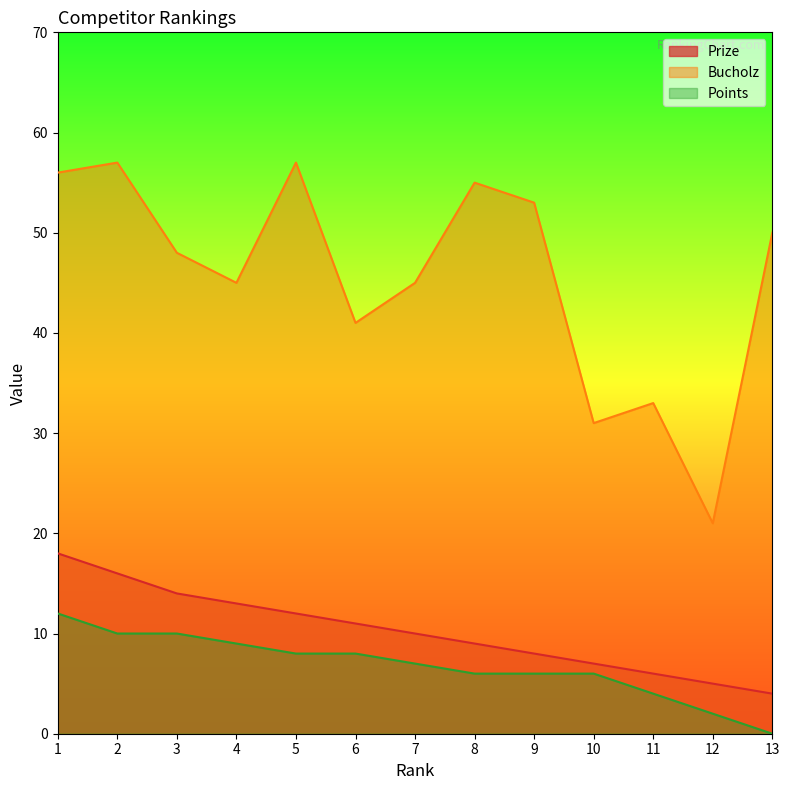

The value of Points at 12 is 2. True or false?

True